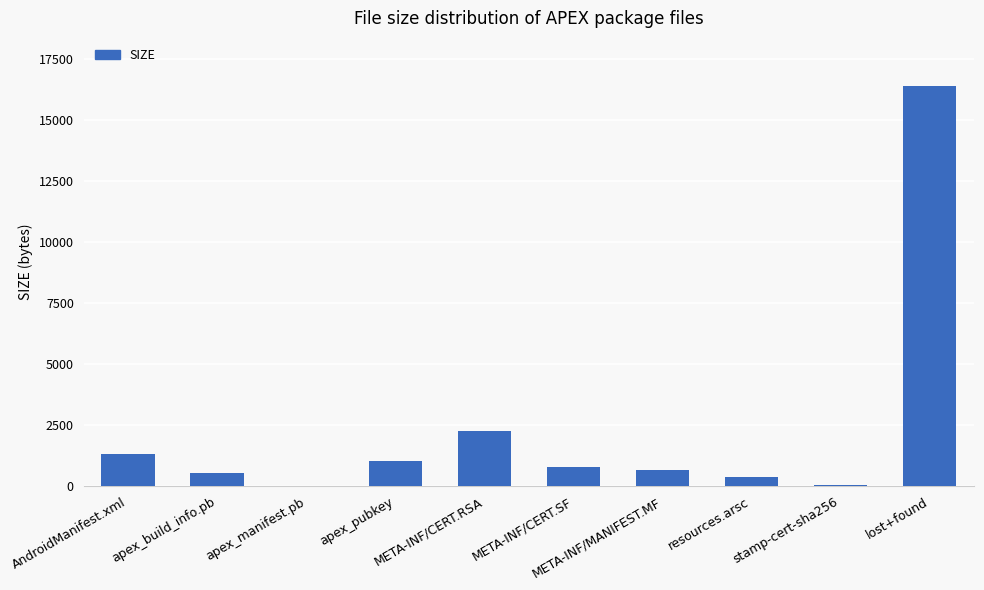

What is the maximum value shown in the chart?

16384